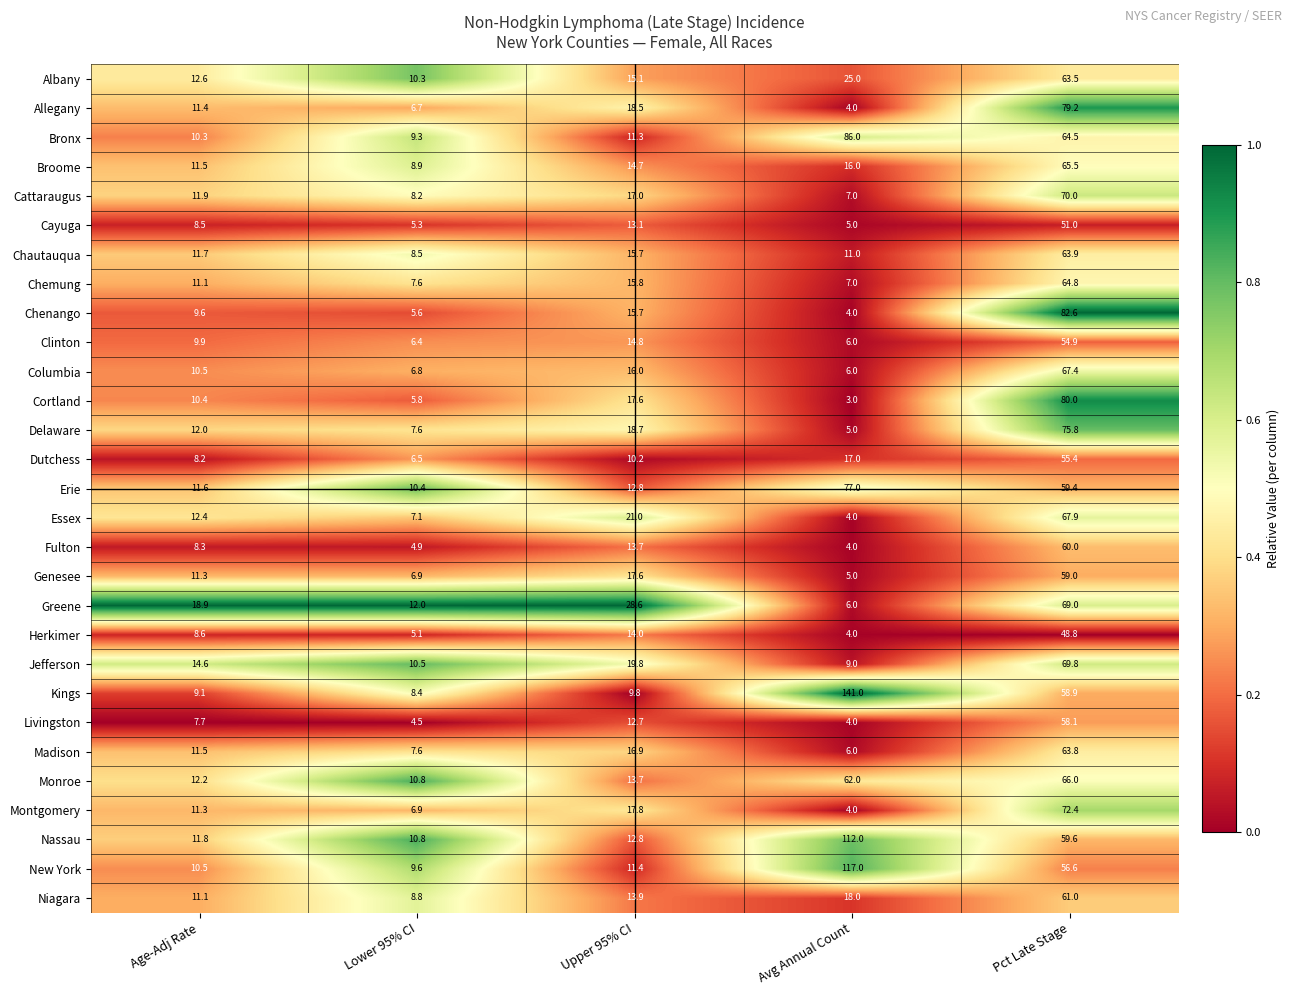

At which category is the sum across all series the highest?

Pct Late Stage